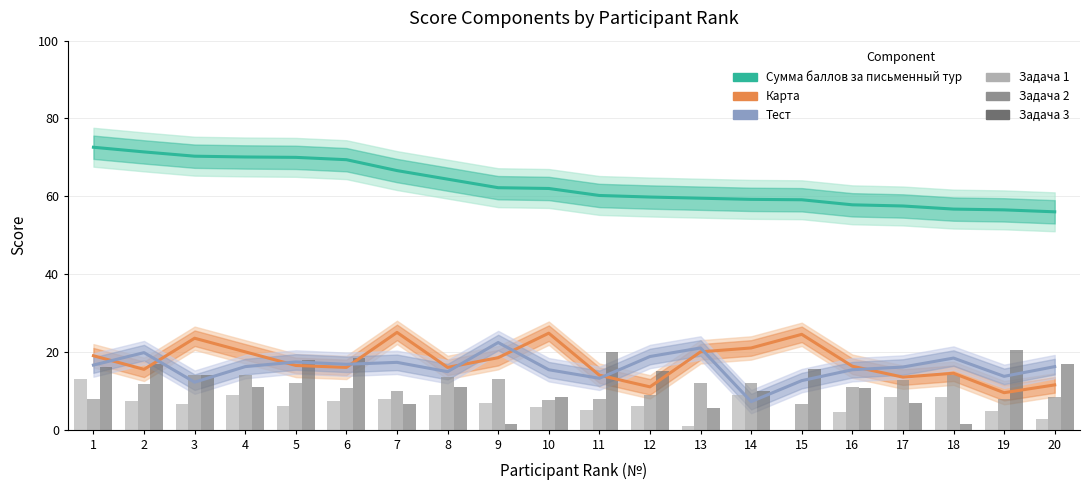

What is the total value across all series at 1?

145.2